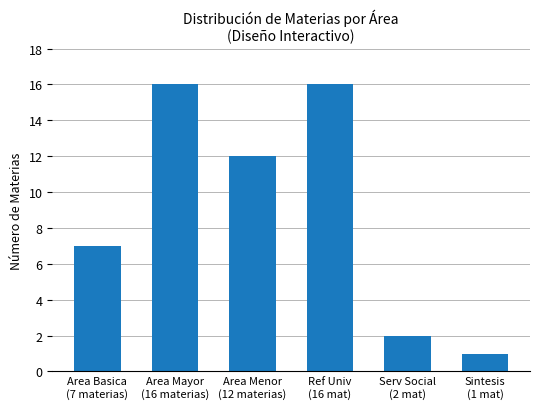

What is the label of the 1st bar from the right?

Sintesis
(1 mat)